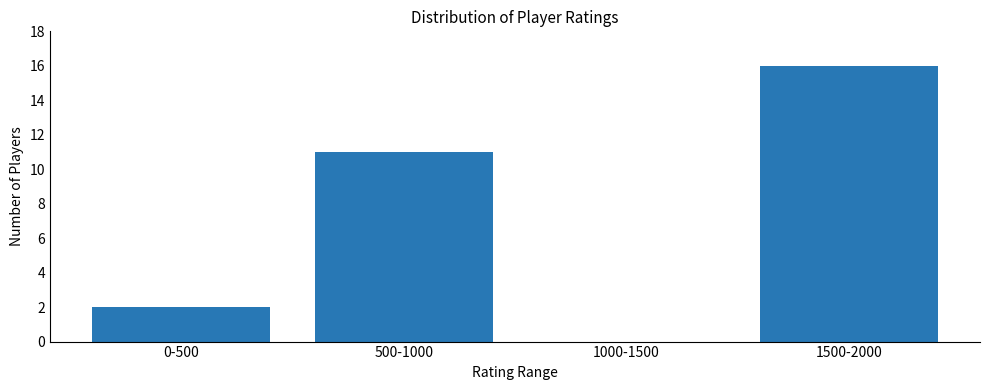

Reading left to right, transcribe all the data shown in this chart.

0-500=2	500-1000=11	1000-1500=0	1500-2000=16